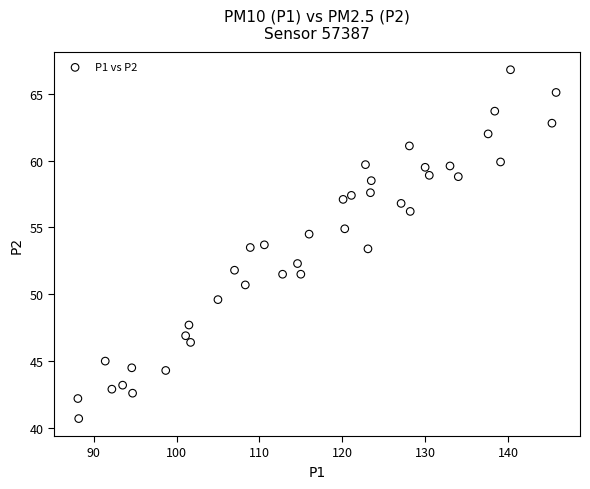

What is the range of Y values (max minus min)?

26.1